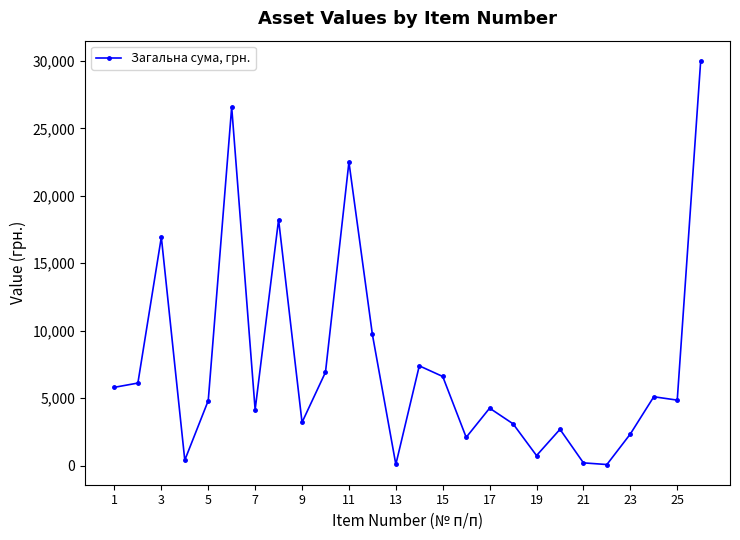

What is the greatest value displayed?

30000.0